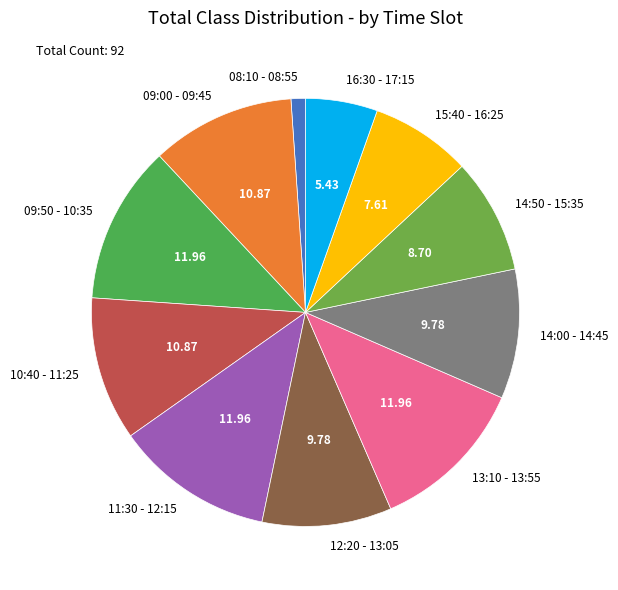

The 11:30 - 12:15 slice represents 22% of the pie. True or false?

False